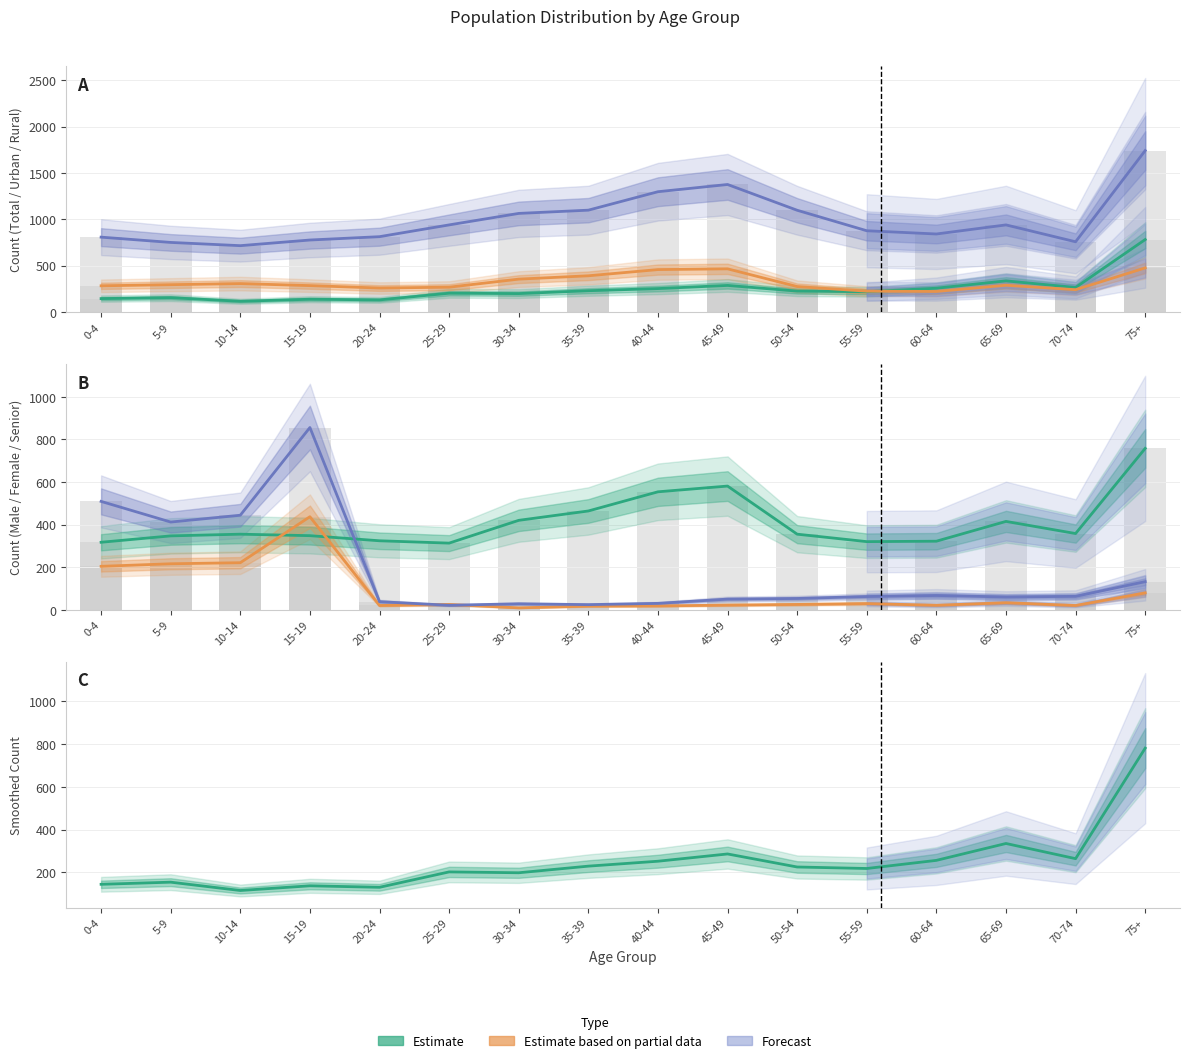

Between 45-49 and 75+, which series saw the biggest shift?

Total